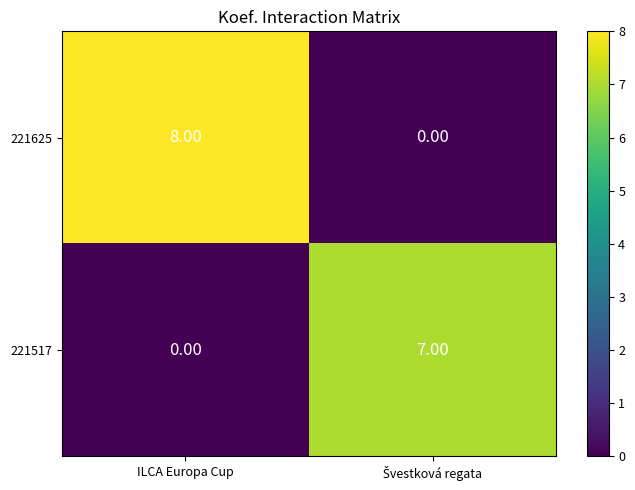

List the series in order of their overall mean, highest first.

221625, 221517